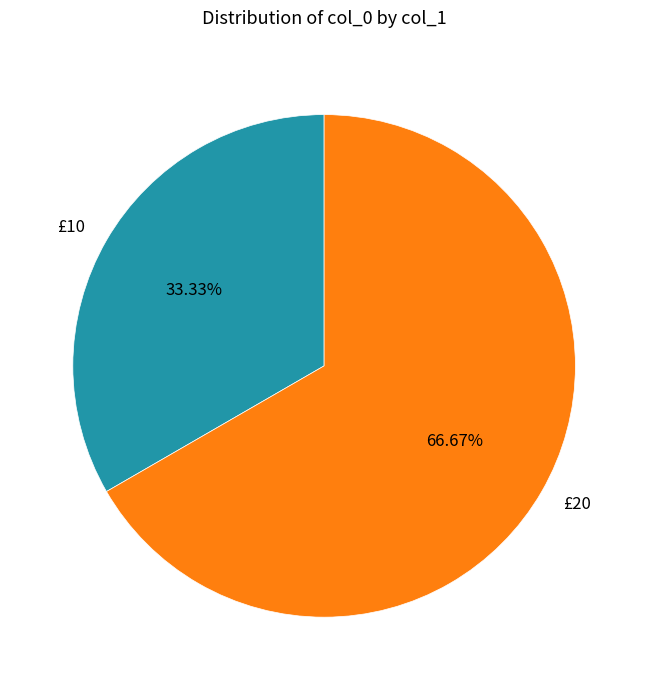

Between £10 and £20, which is larger?

£20